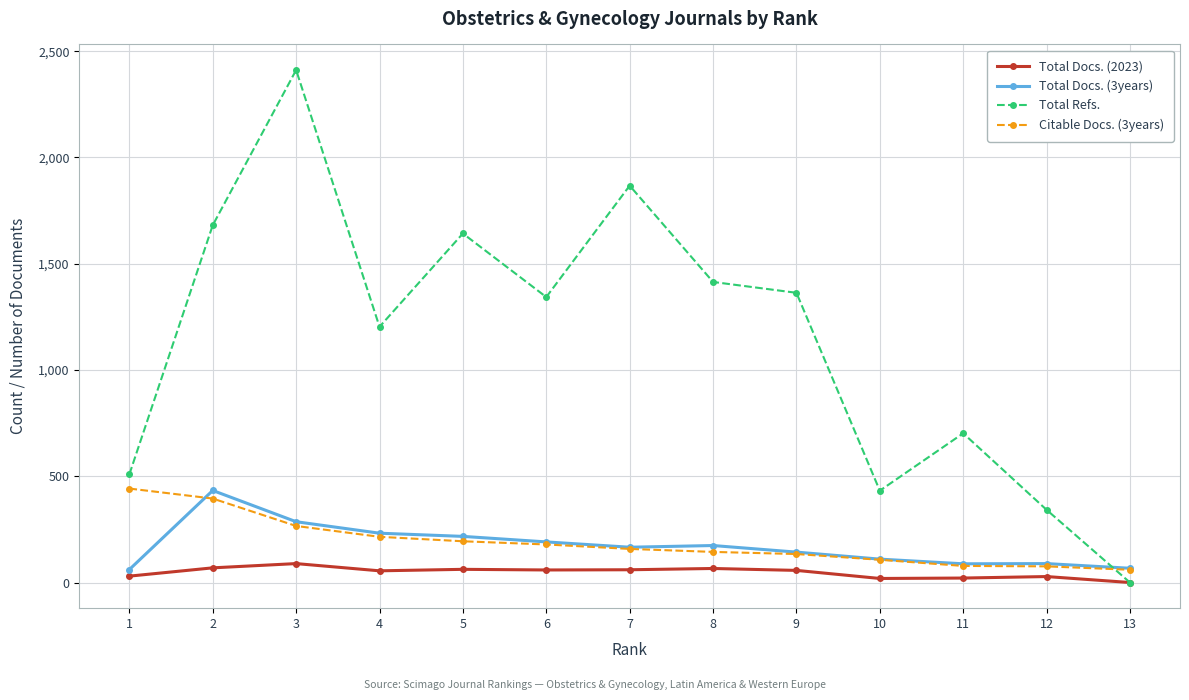

What is the average value of the Citable Docs. (3years) series?

188